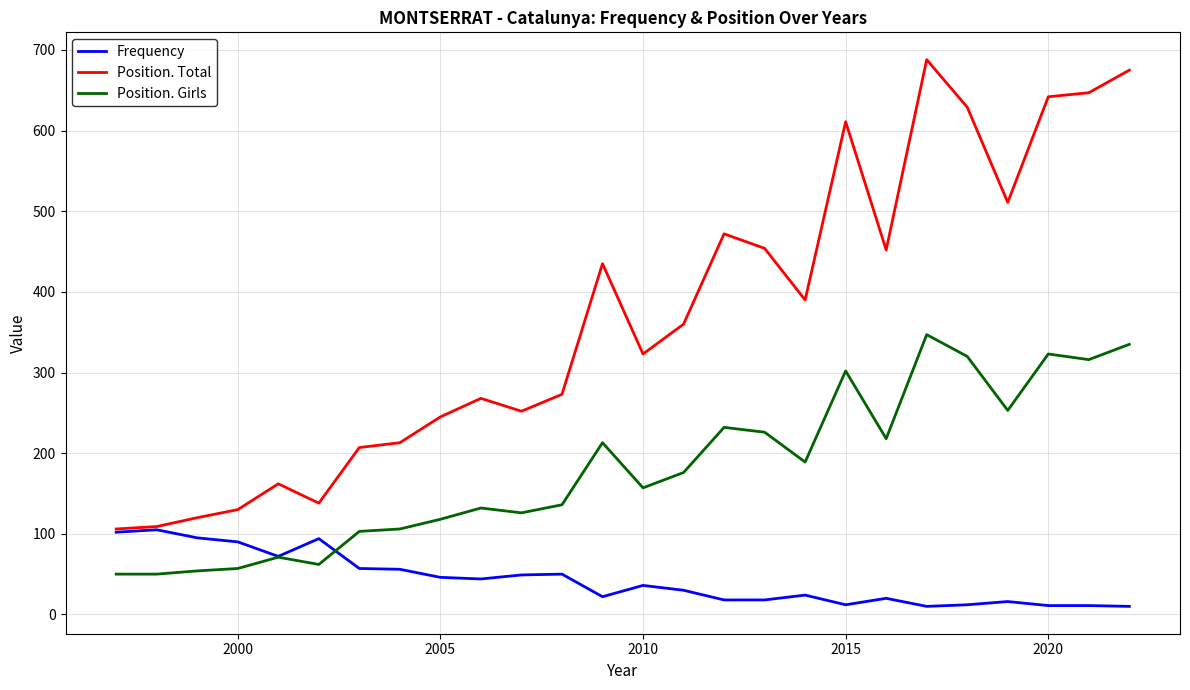

Rank the series by their maximum value, from highest to lowest.

Position. Total, Position. Girls, Frequency